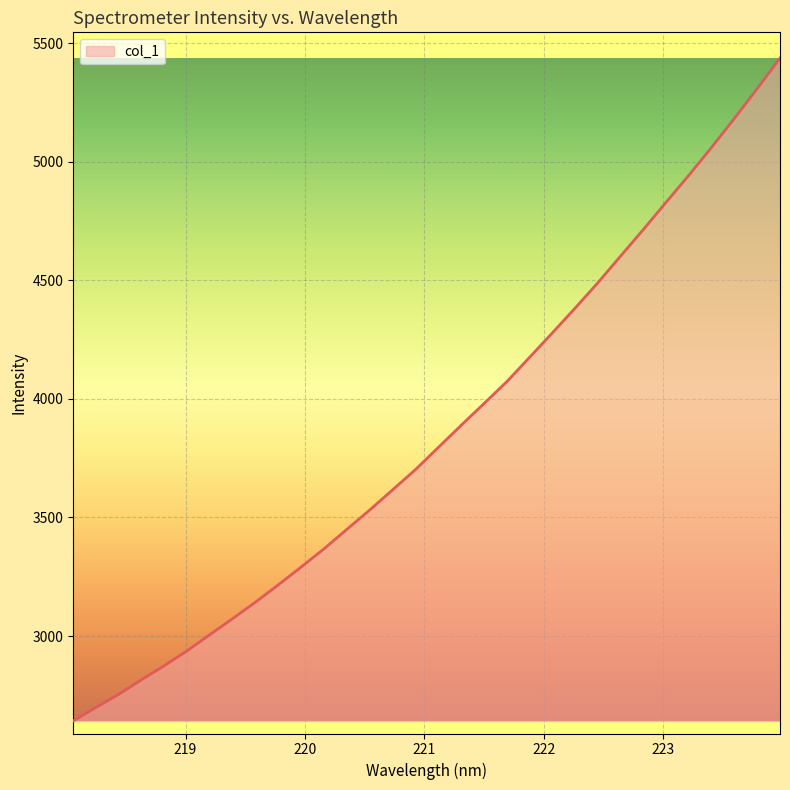

What is the difference between the maximum and minimum values?

2794.2